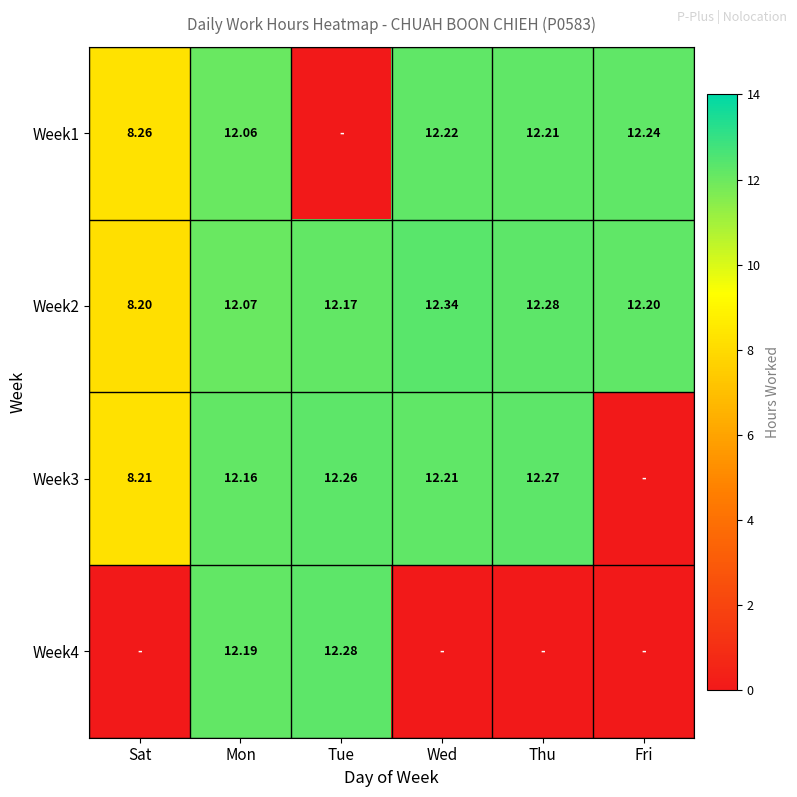

Which category has the highest value in the Week2 series?

Wed